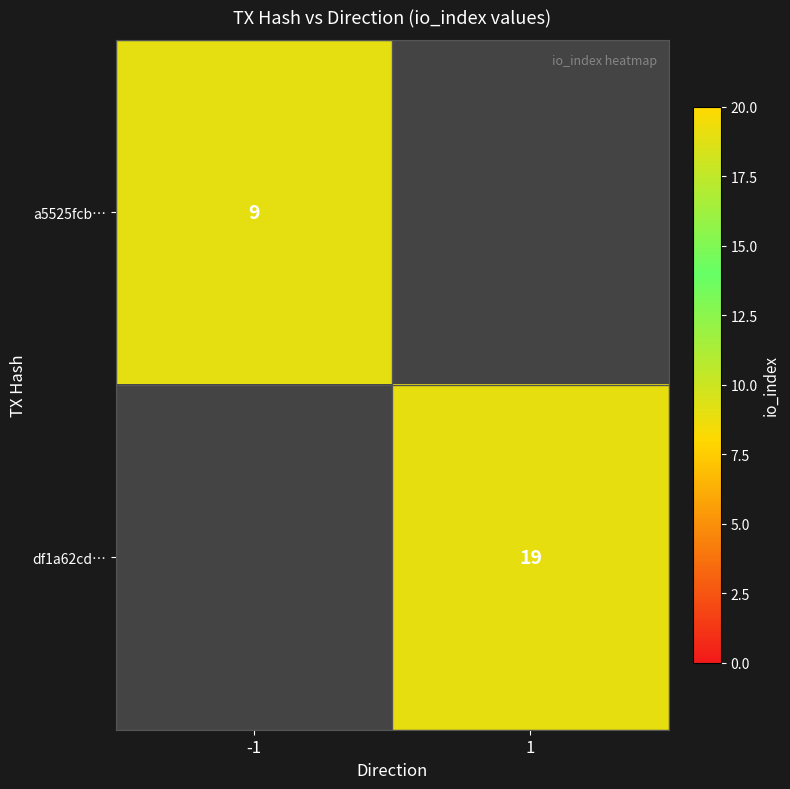

At which category does the chart reach its minimum across all series?

-1